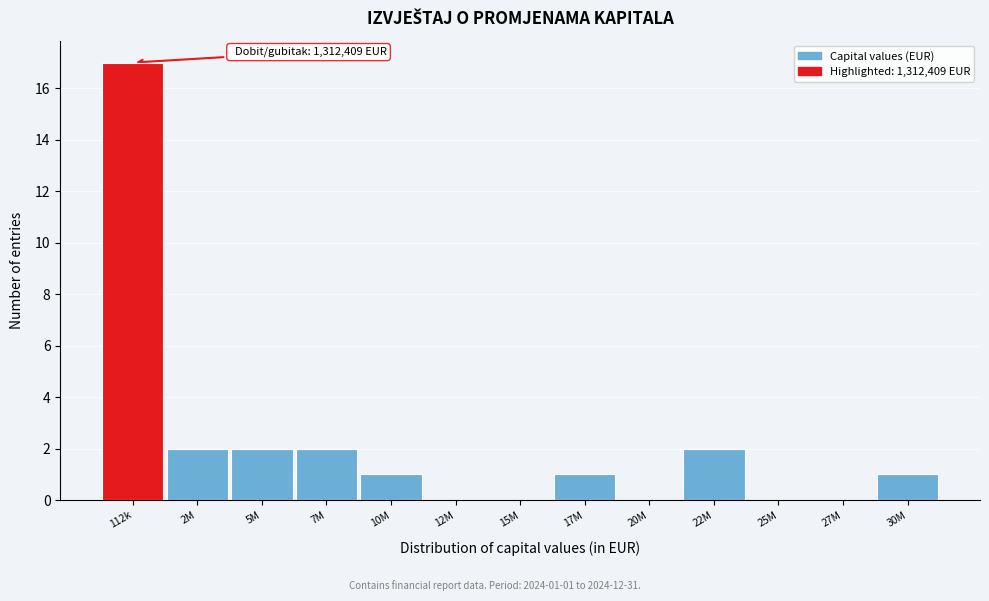

Reading left to right, extract all data points from this chart.

112k=17	2M=2	5M=2	7M=2	10M=1	12M=0	15M=0	17M=1	20M=0	22M=2	25M=0	27M=0	30M=1